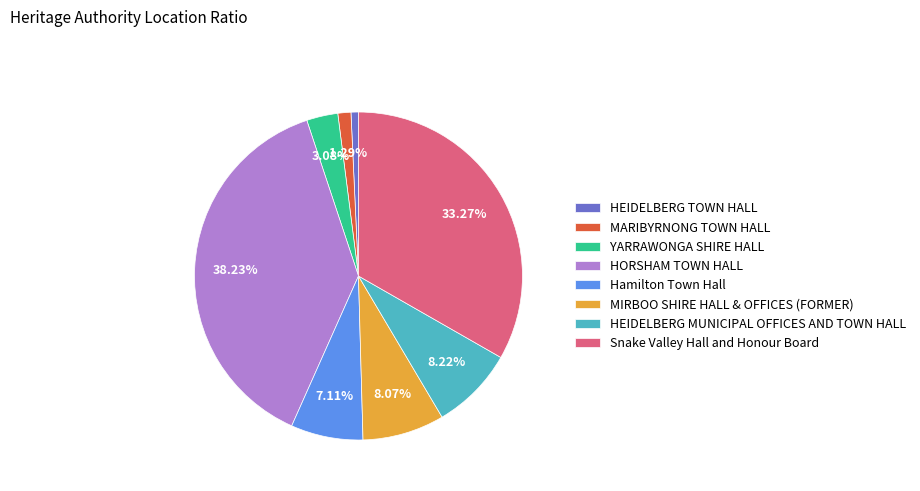

Is it true that MIRBOO SHIRE HALL & OFFICES (FORMER) is 22% of the pie?

False